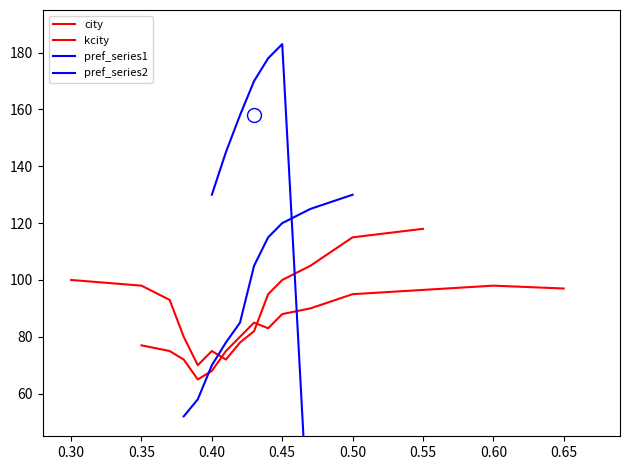

True or false: pref and kcity intersect in this chart.

False